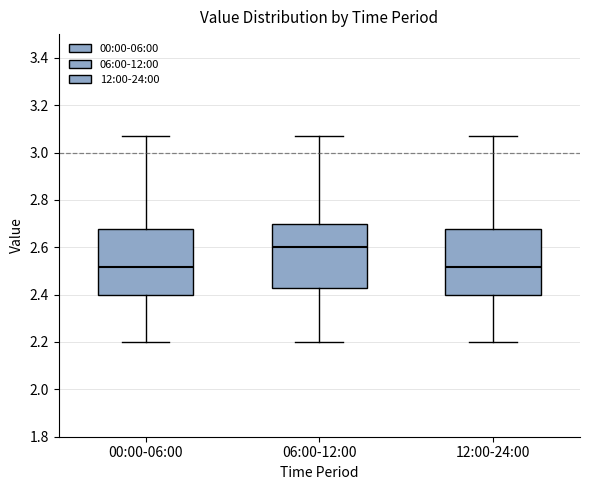

Reading left to right, read every box against the y-axis: the position of its median line, the range the box covers, and the ends of its whiskers. The values are not printed on the chart, so give them approximately, as read against the axis.

00:00-06:00: median 2.52, box 2.40 to 2.68, whiskers 2.20 to 3.08
06:00-12:00: median 2.60, box 2.44 to 2.70, whiskers 2.20 to 3.08
12:00-24:00: median 2.52, box 2.40 to 2.68, whiskers 2.20 to 3.08